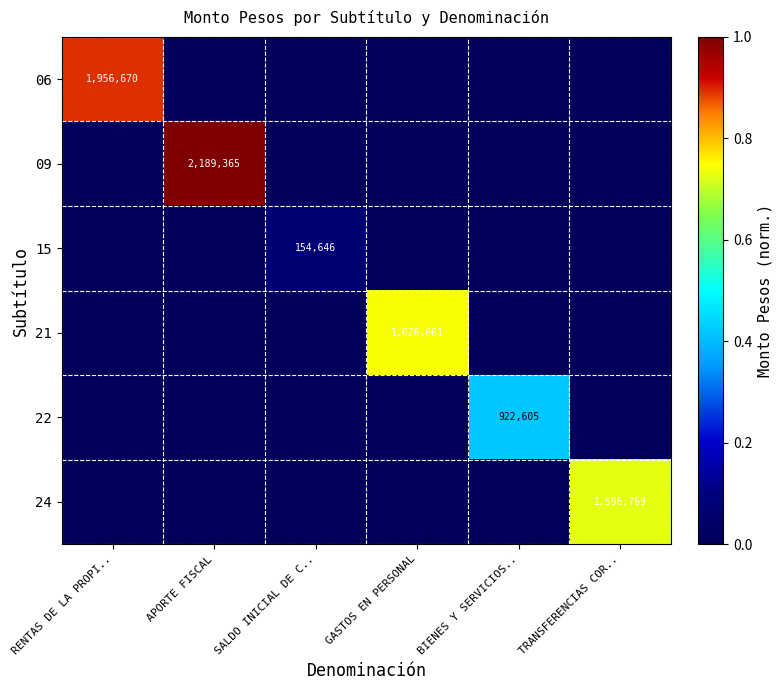

Is it true that 15 equals 85734 at SALDO INICIAL DE C..?

False